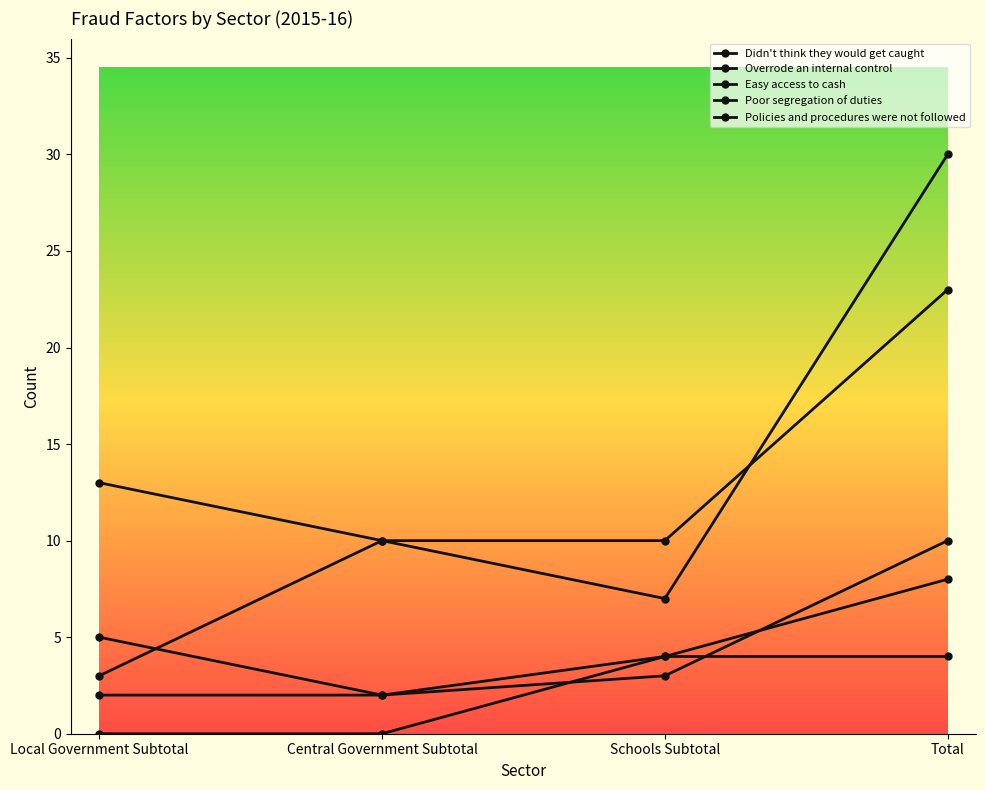

How many lines are shown in the chart?

5